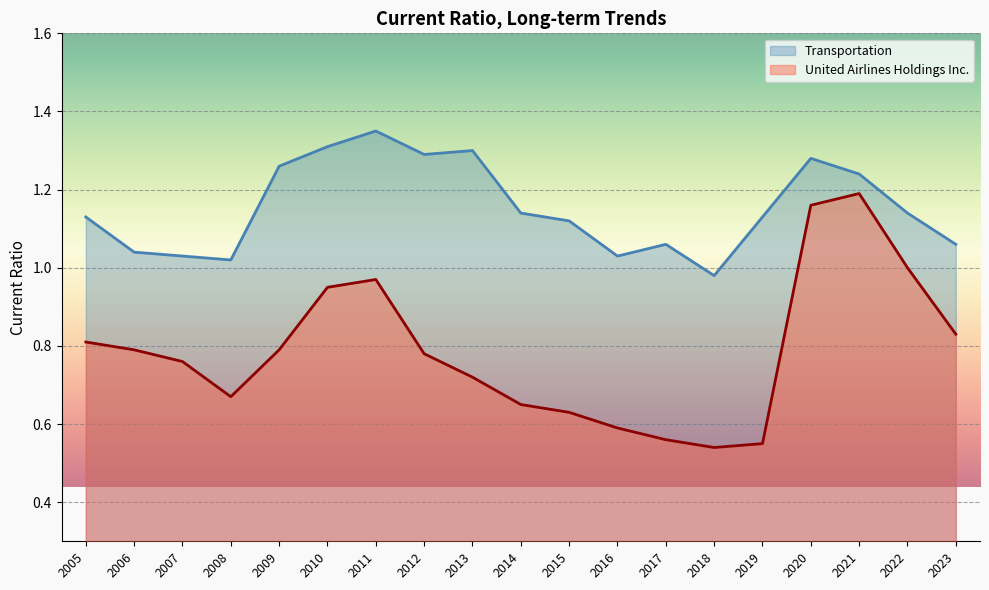

True or false: United Airlines Holdings Inc. and Transportation intersect in this chart.

False